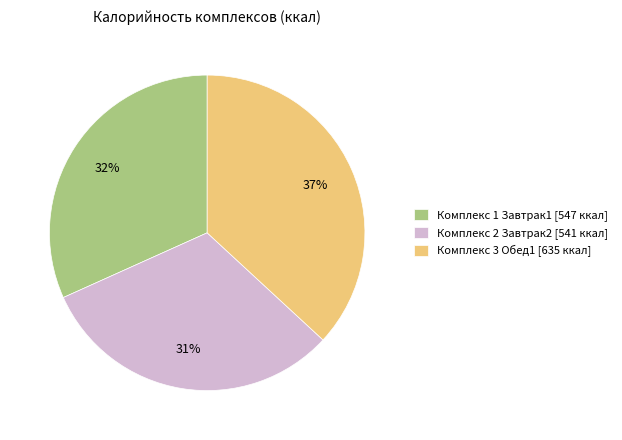

Is it true that Комплекс 1 Завтрак1 is 32% of the pie?

True